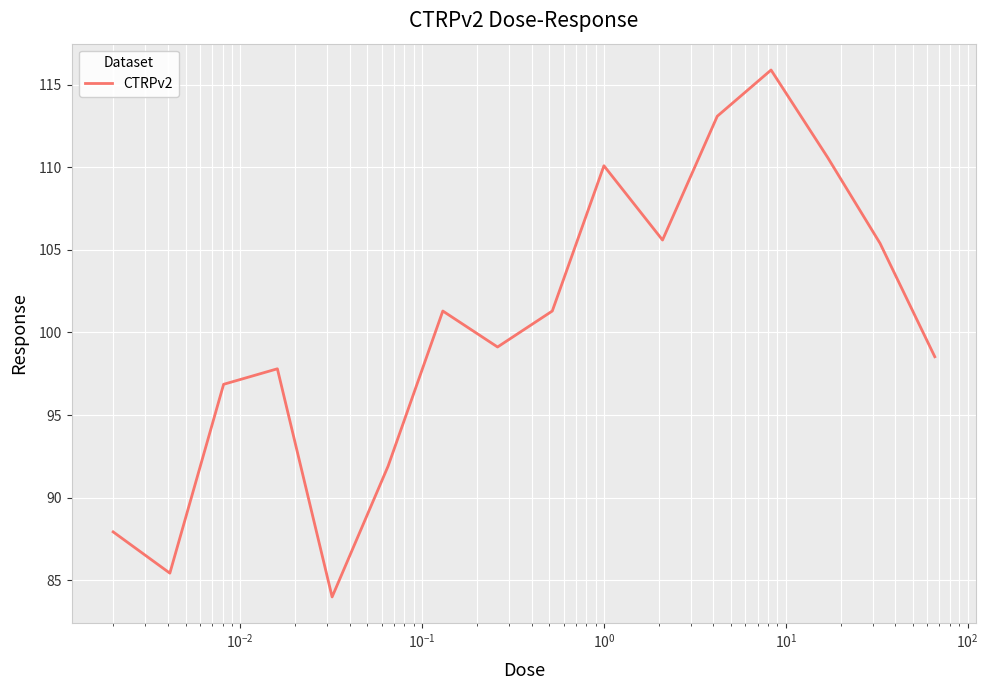

How many lines are shown in the chart?

1